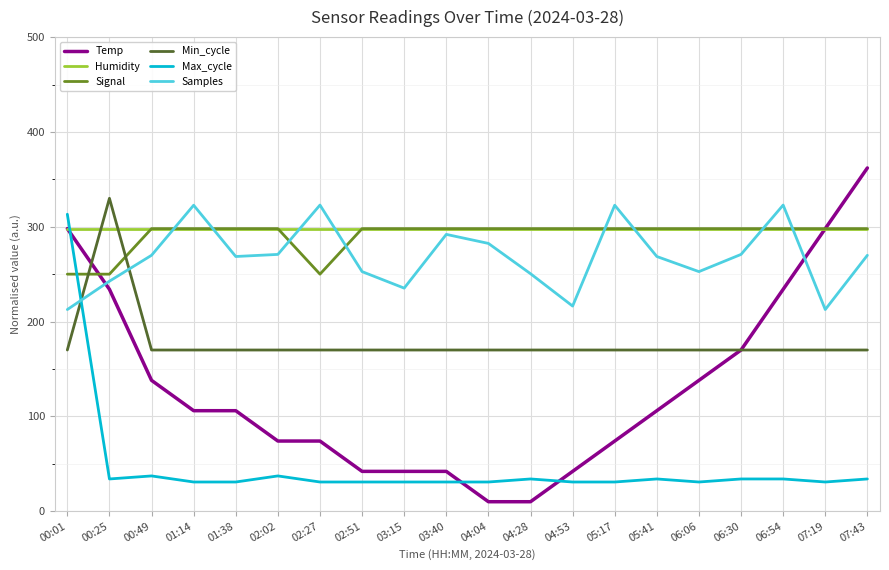

What is the smallest value displayed?

10.0